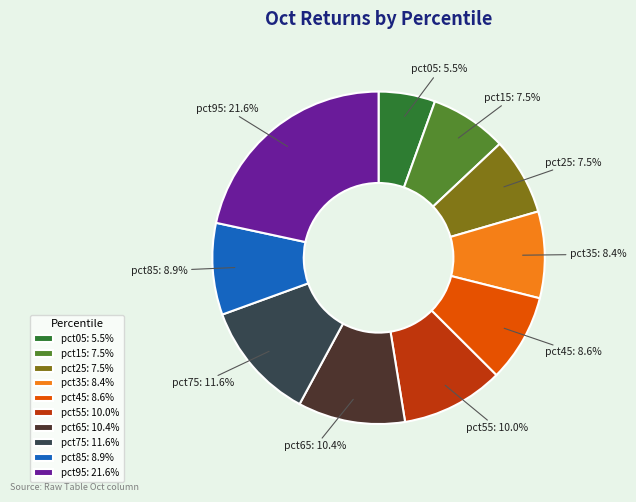

Does any single category account for the majority?

No